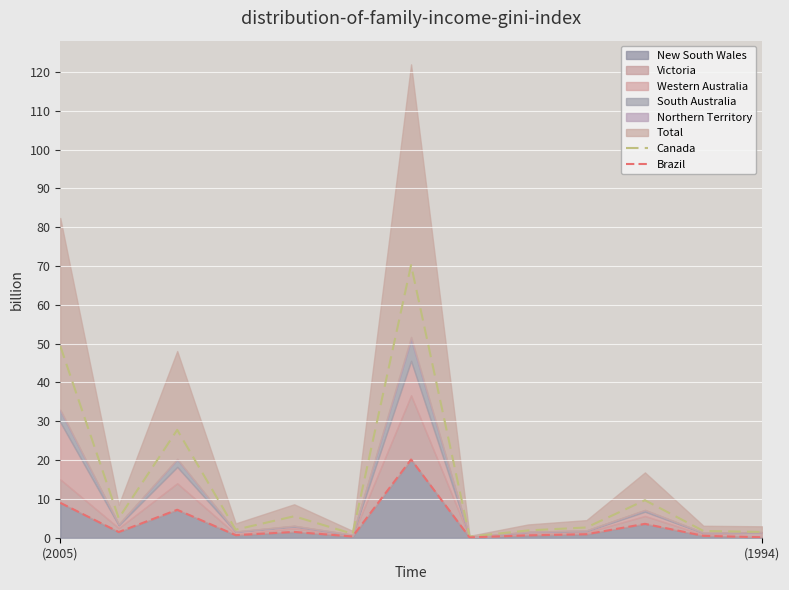

At which label does Canada first exceed 2?

(2005)